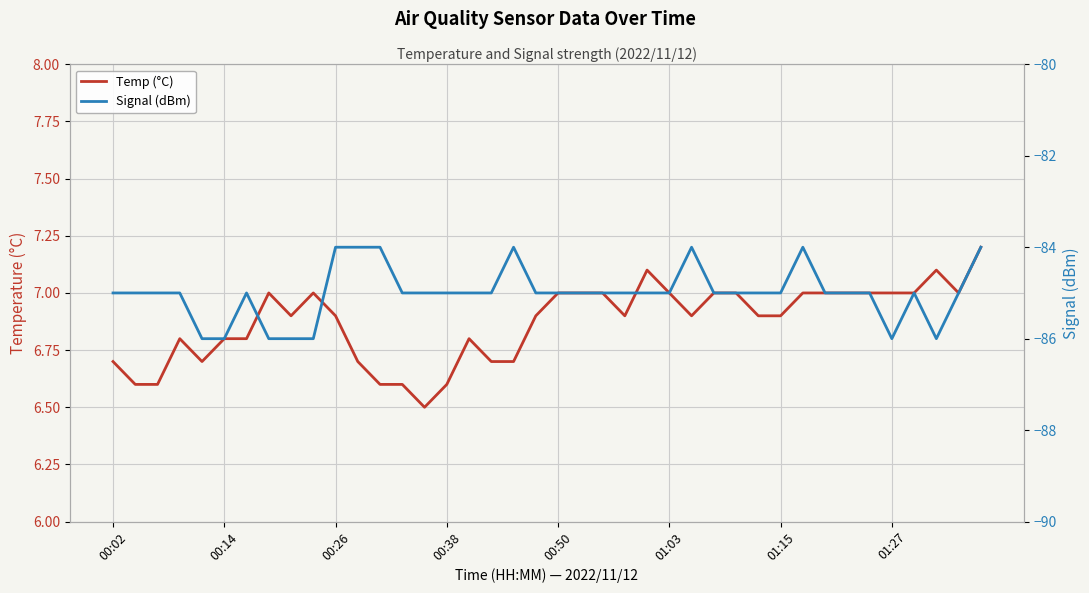

What is the total value across all series at 39?

-76.8